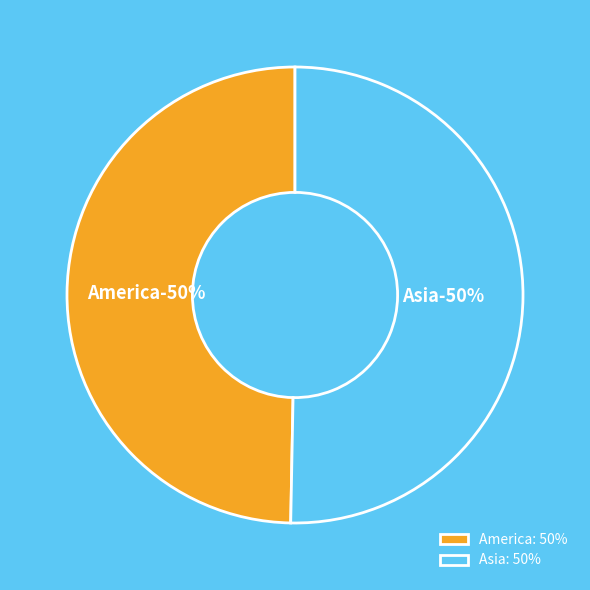

To the nearest percent, what percentage of the pie is Asia?

50%